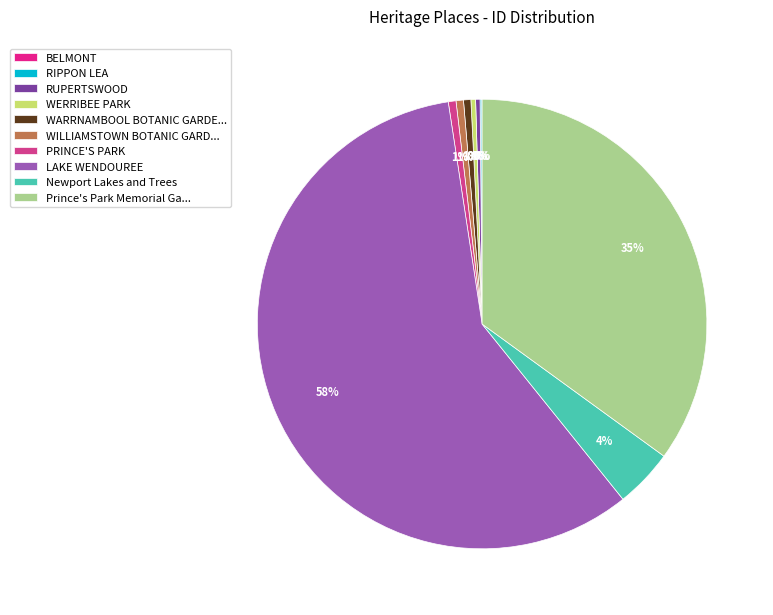

What is the smallest slice in the pie chart?

BELMONT